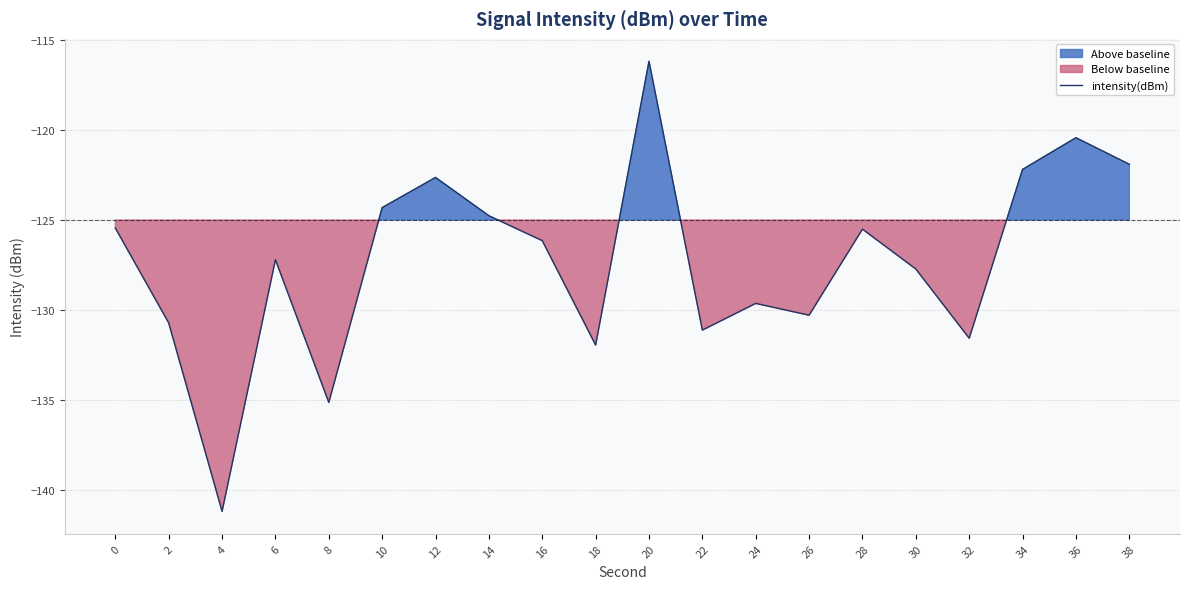

How many interior local valleys (lower than both neighbors) does the data have?

6